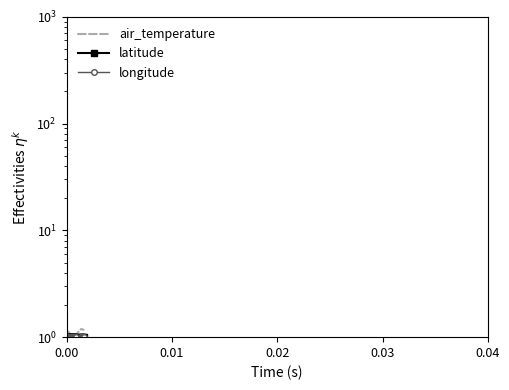

True or false: air_temperature and latitude intersect in this chart.

False